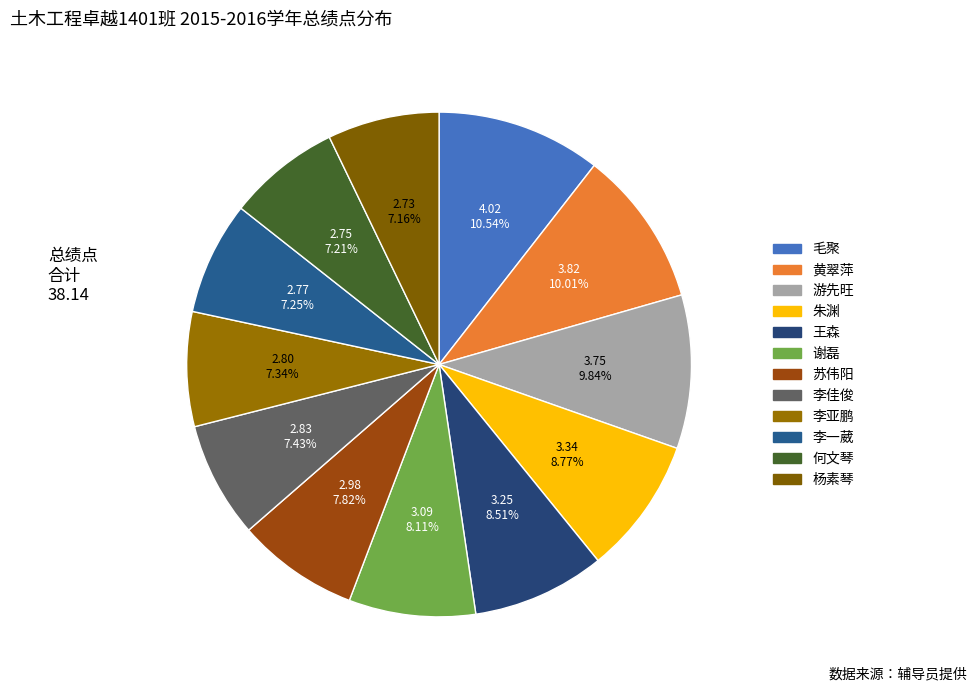

Count the number of slices in the pie.

12